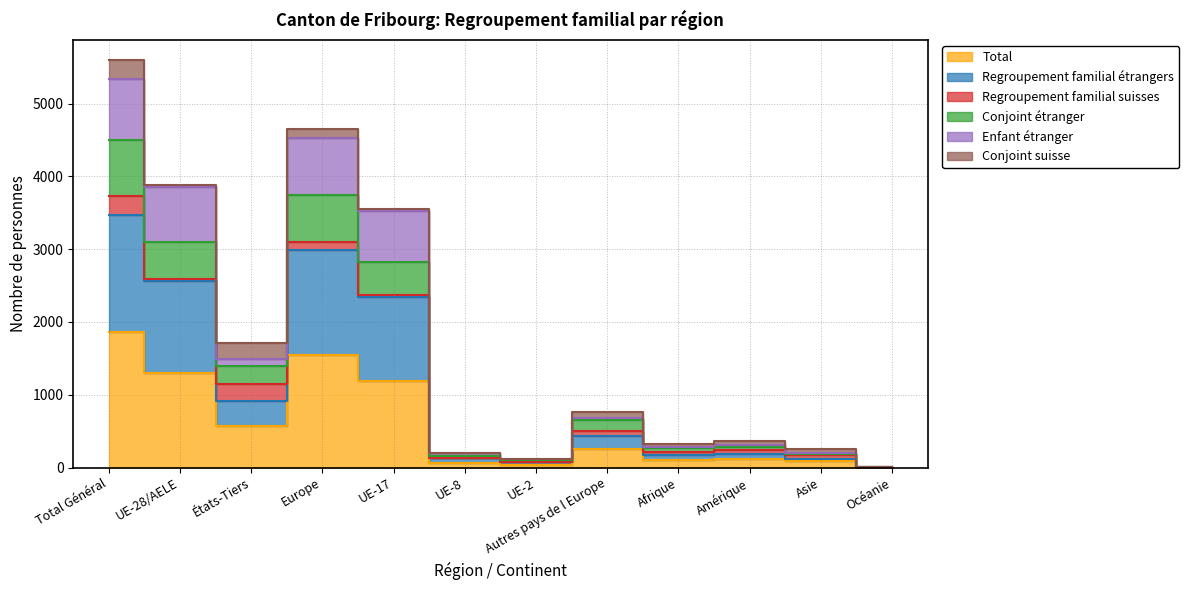

What is the value of the Regroupement familial étrangers point at the 2nd from the left?

2556